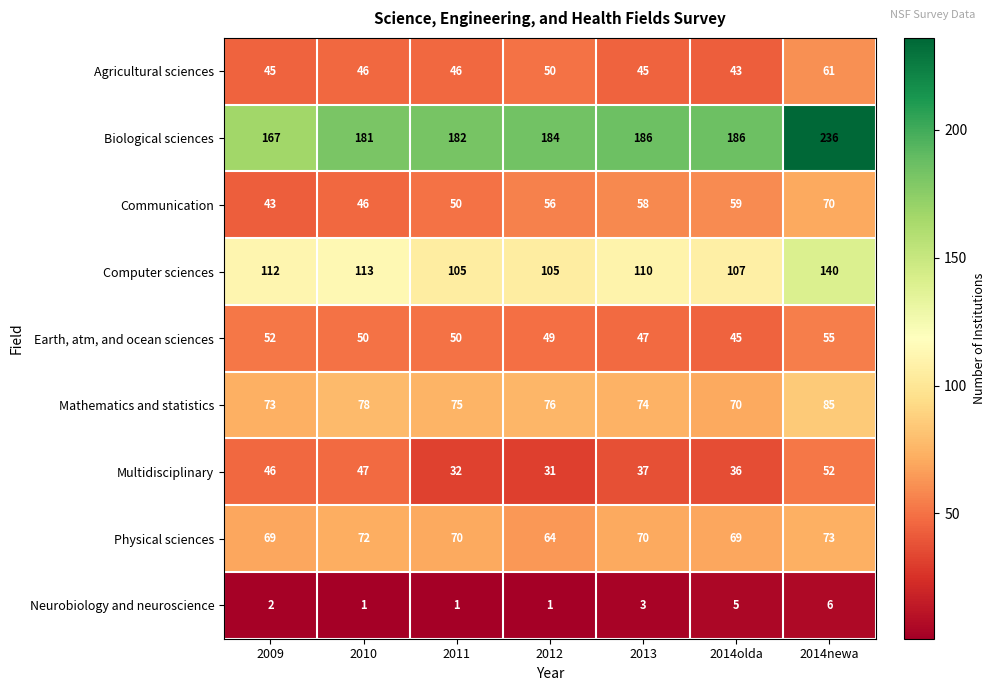

What value does the Physical sciences series have at 2011?

70